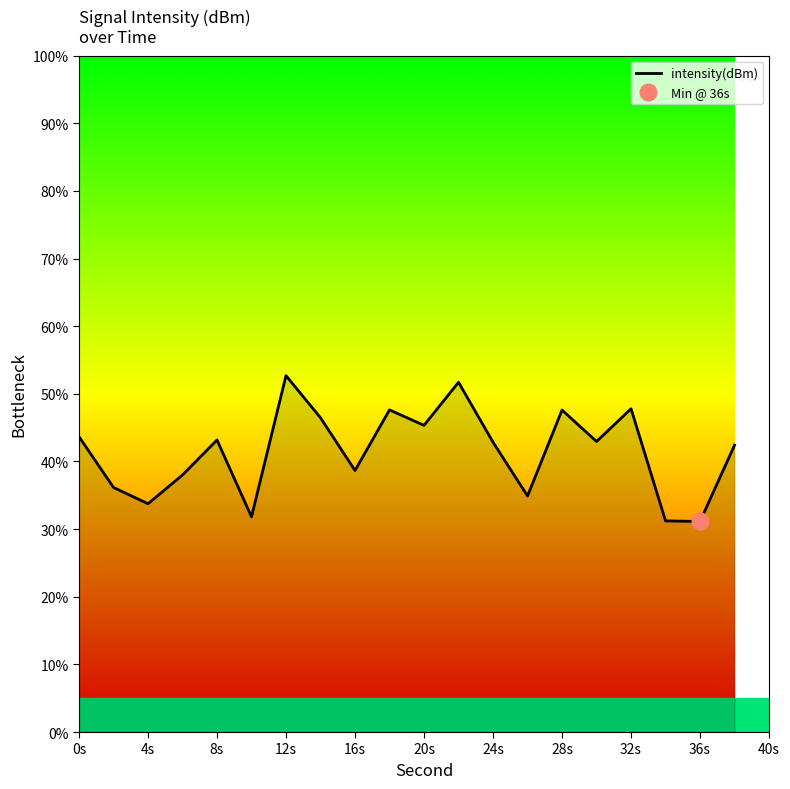

What is the maximum value shown in the chart?

52.7